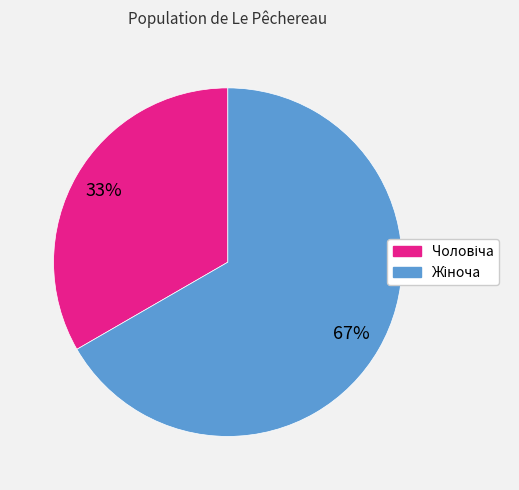

How many slices are in this pie chart?

2